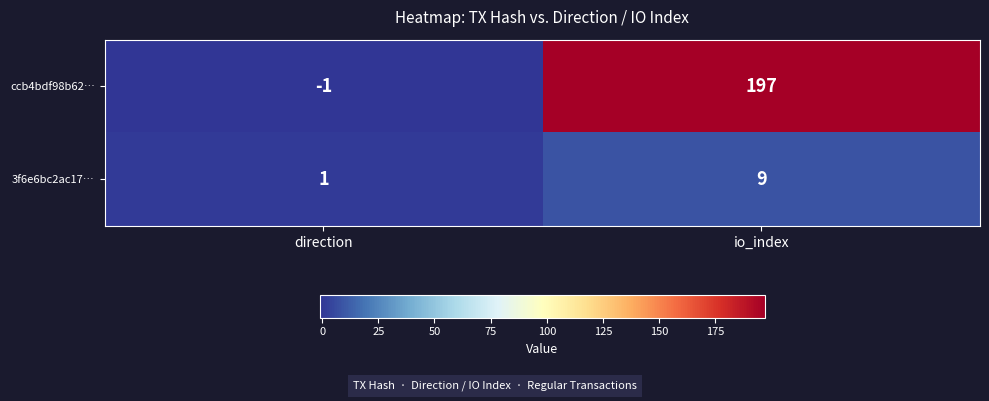

What is the average value of the 3f6e6bc2ac17… series?

5